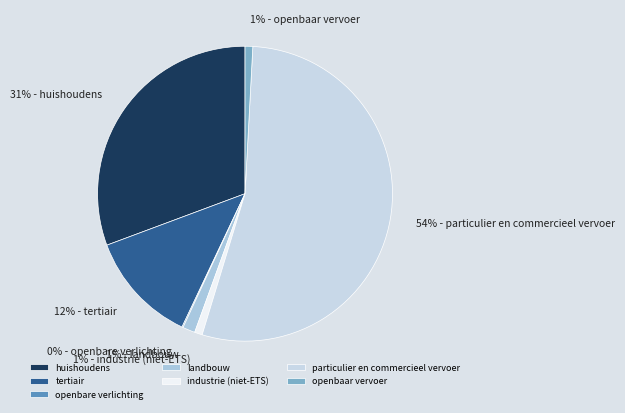

What is the smallest slice in the pie chart?

openbare verlichting